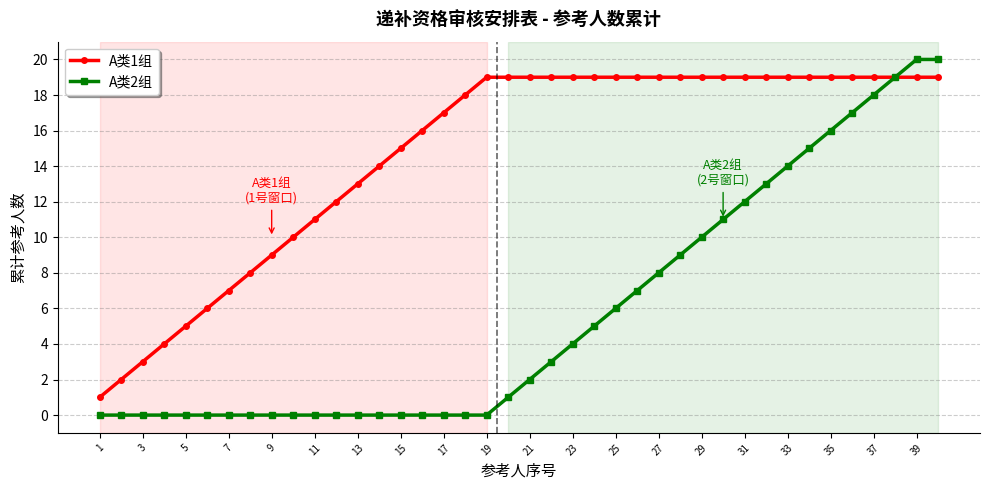

Rank the series by their average value, from lowest to highest.

A类2组, A类1组